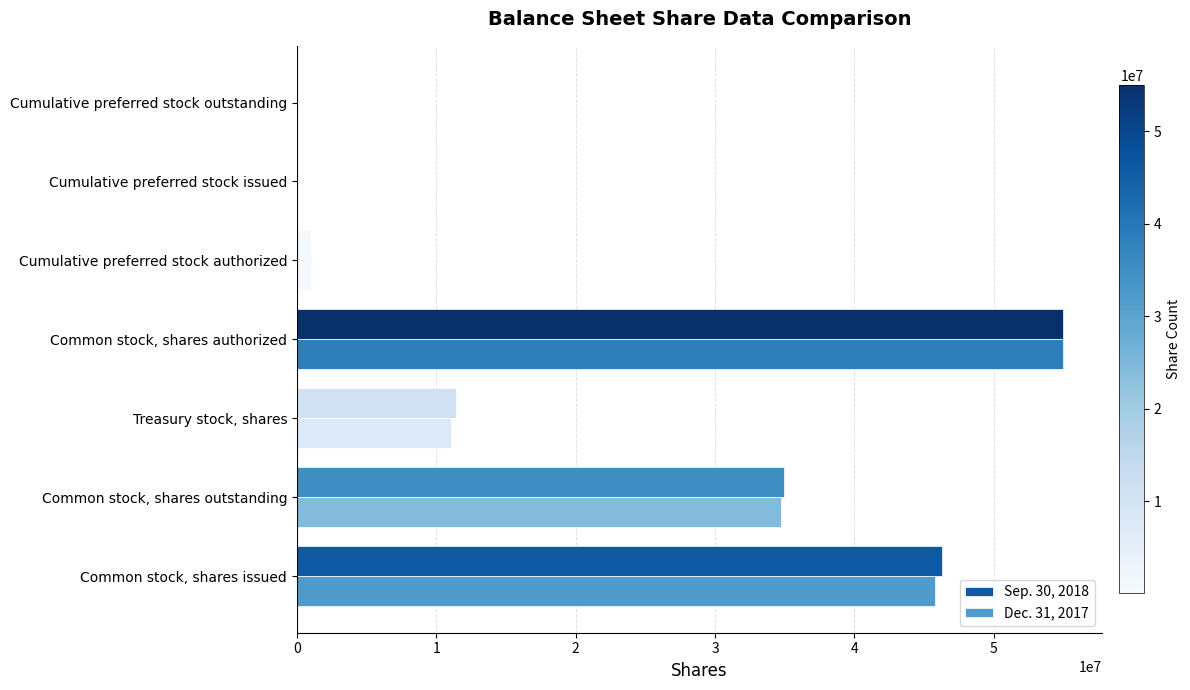

How many series are shown in this chart?

2